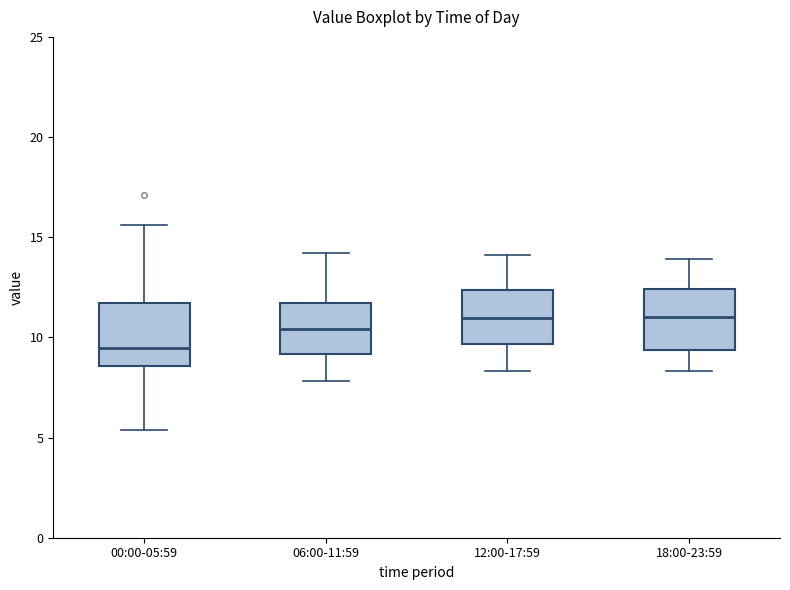

Reading left to right, read every box against the y-axis: the position of its median line, the range the box covers, and the ends of its whiskers. The values are not printed on the chart, so give them approximately, as read against the axis.

00:00-05:59: median 9.5, box 8.5 to 11.5, whiskers 5.5 to 15.5
06:00-11:59: median 10.5, box 9.0 to 11.5, whiskers 8.0 to 14.0
12:00-17:59: median 11.0, box 9.5 to 12.5, whiskers 8.5 to 14.0
18:00-23:59: median 11.0, box 9.5 to 12.5, whiskers 8.5 to 14.0